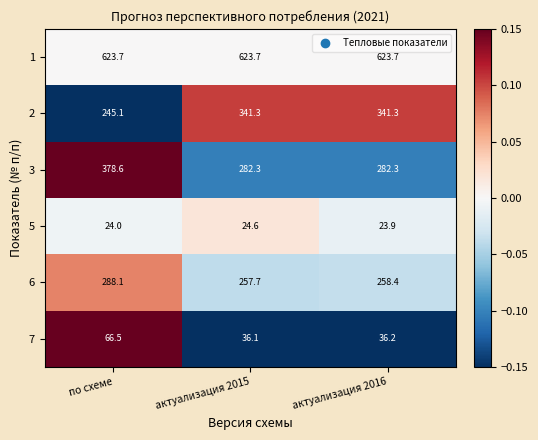

What is the average value of the 5 series?

24.2